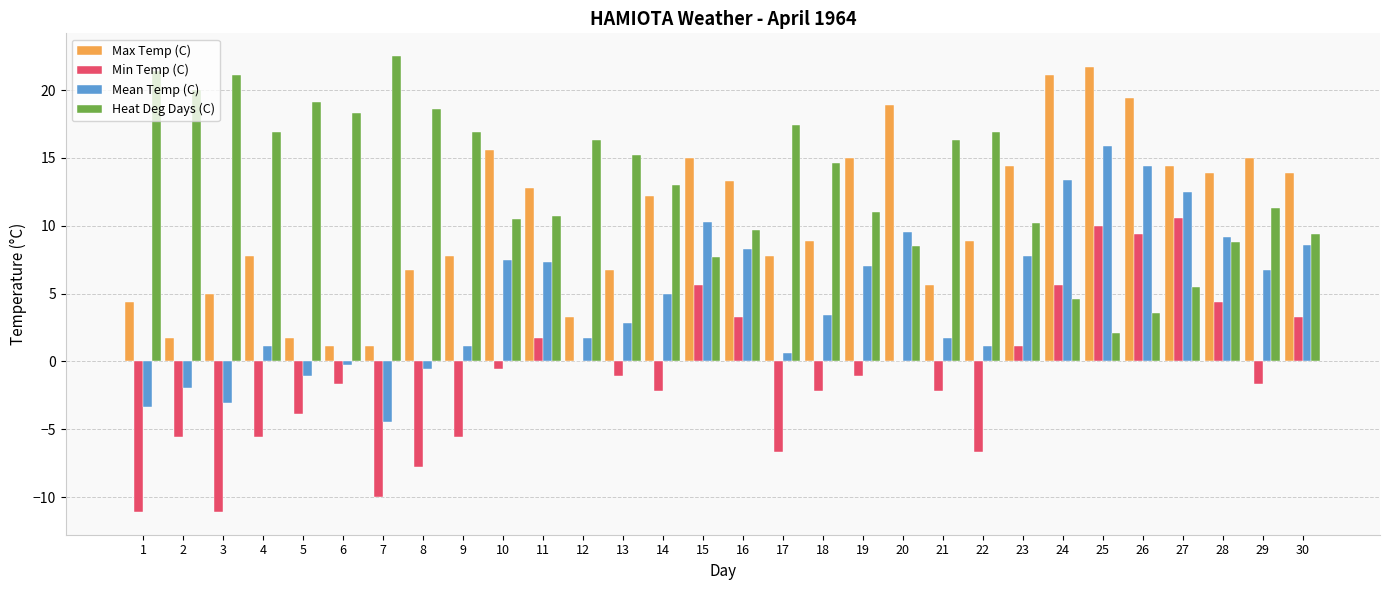

Which category has the highest value in the Heat Deg Days (C) series?

7